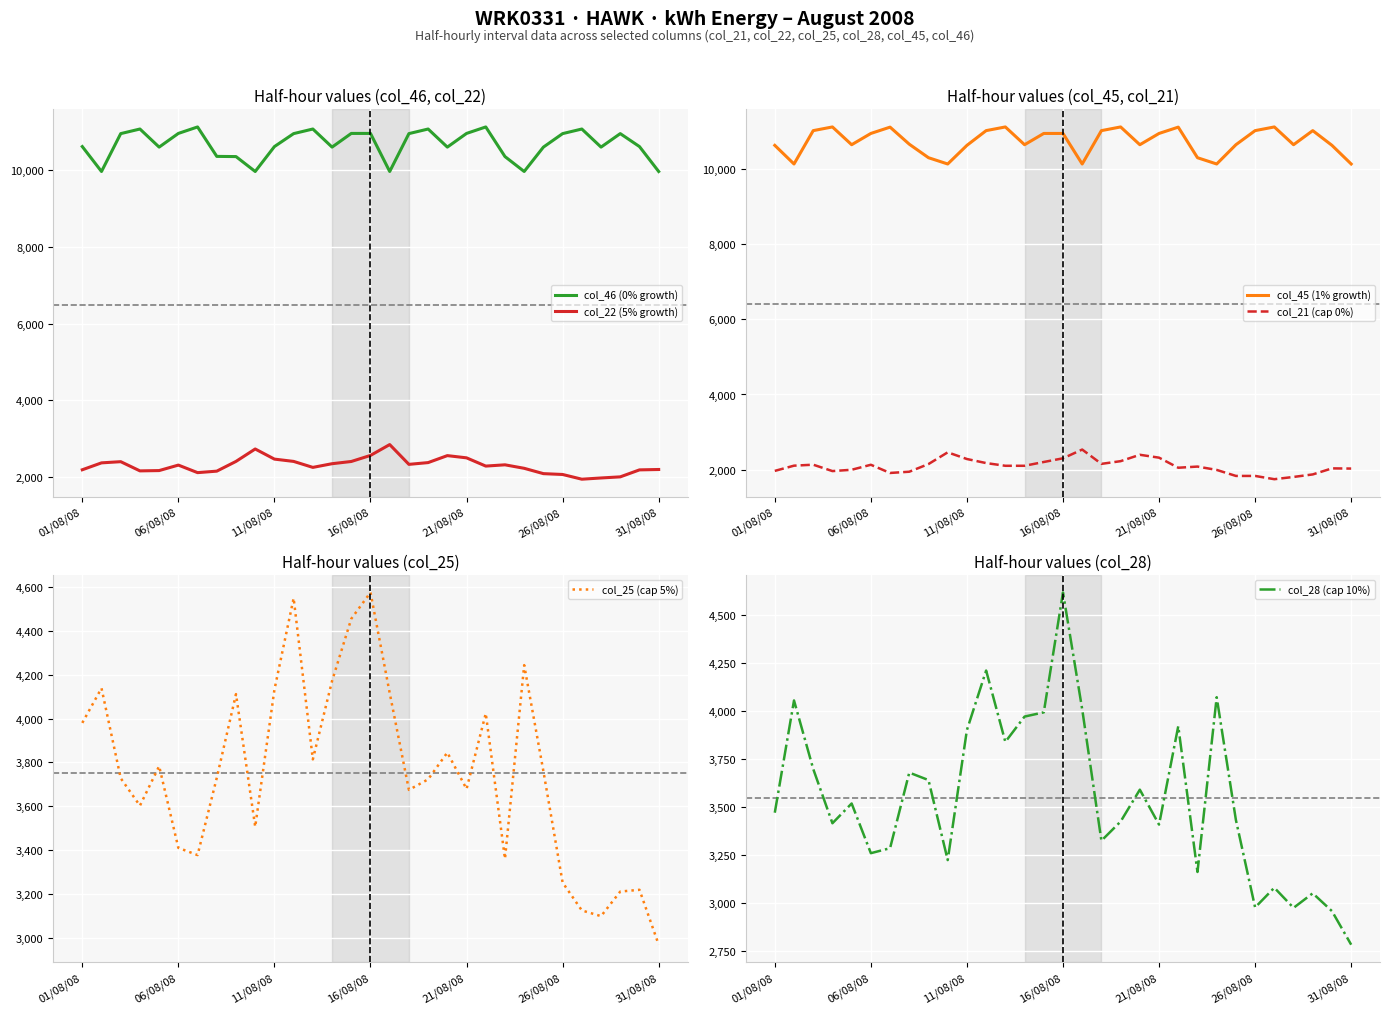

What is the difference between the maximum and minimum values in the col_21 (cap 0%) series?

789